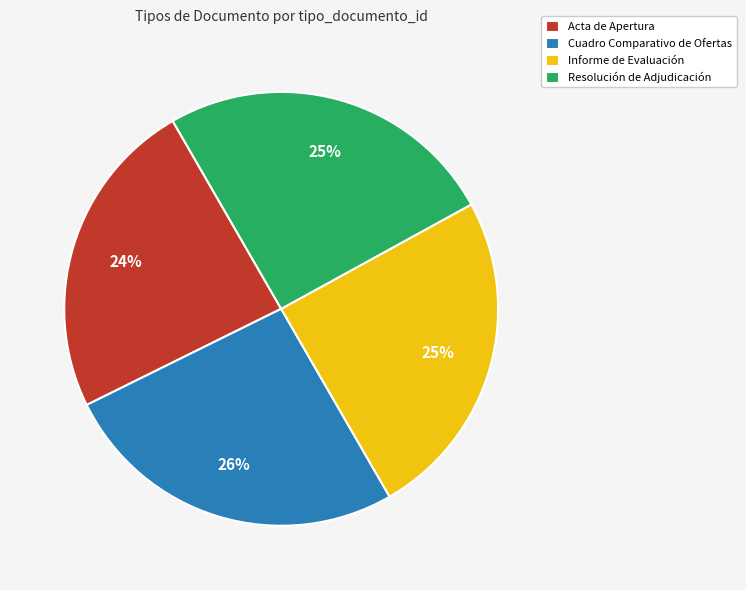

Is it true that Informe de Evaluación is 25% of the pie?

True